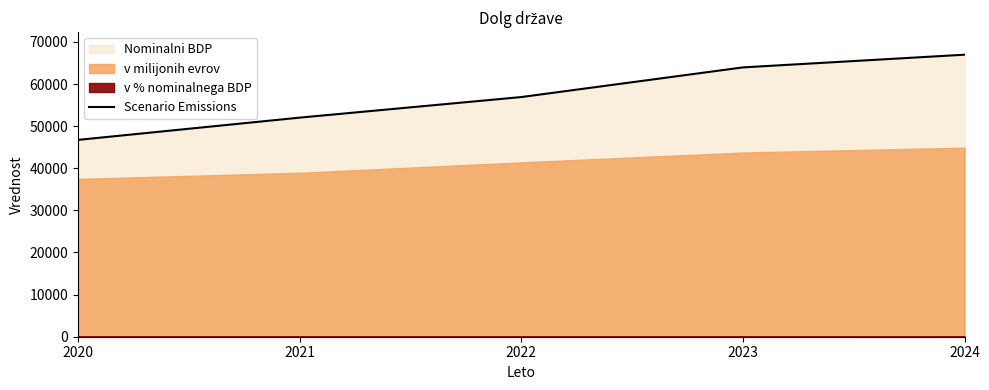

Which has a higher value, 2024 or 2020?

2024